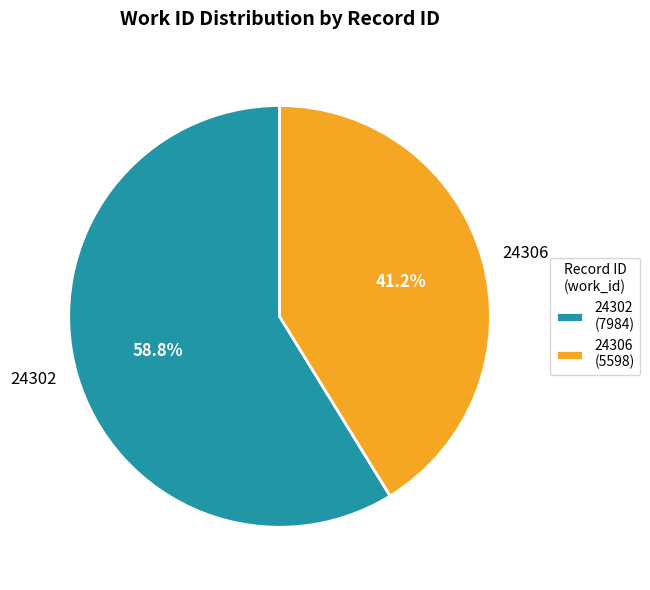

Do 24302 and 24306 together represent more than half of the pie?

Yes